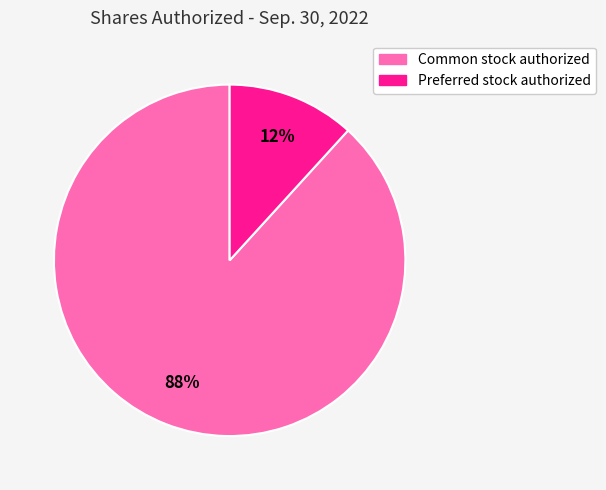

Which category has the biggest portion of the pie?

Common stock authorized